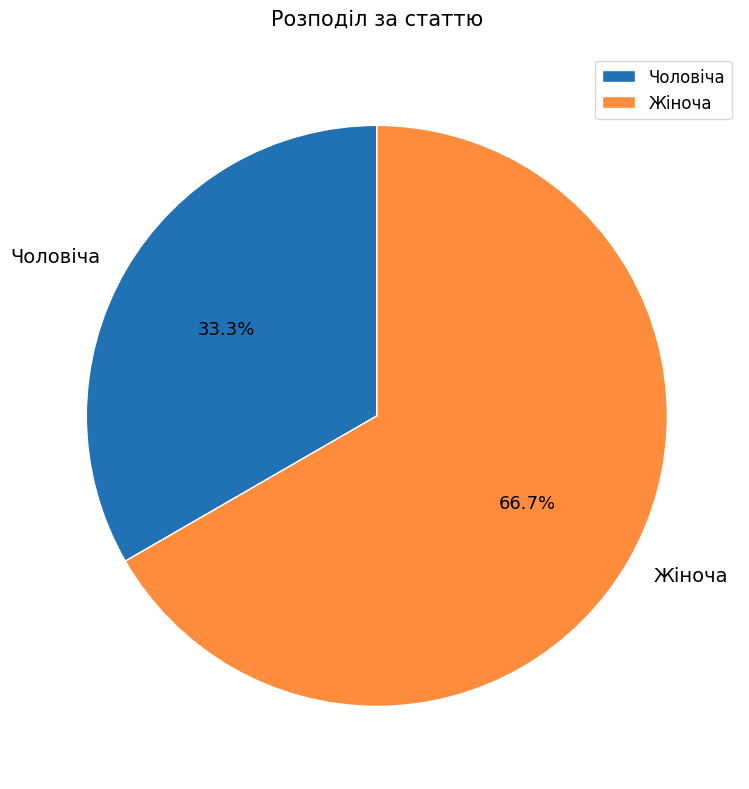

Count the number of slices in the pie.

2